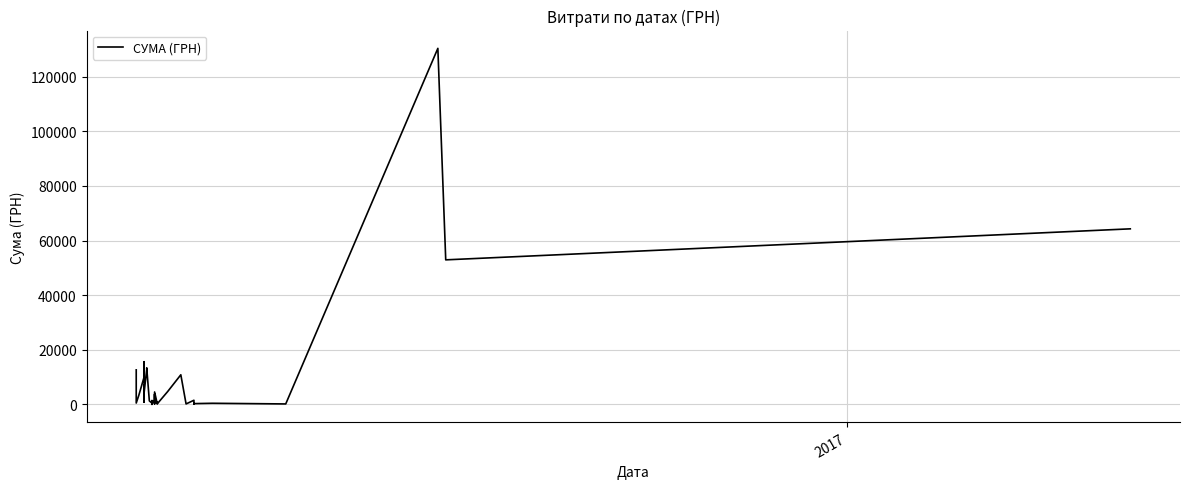

What is the sum of all values?

391499.4